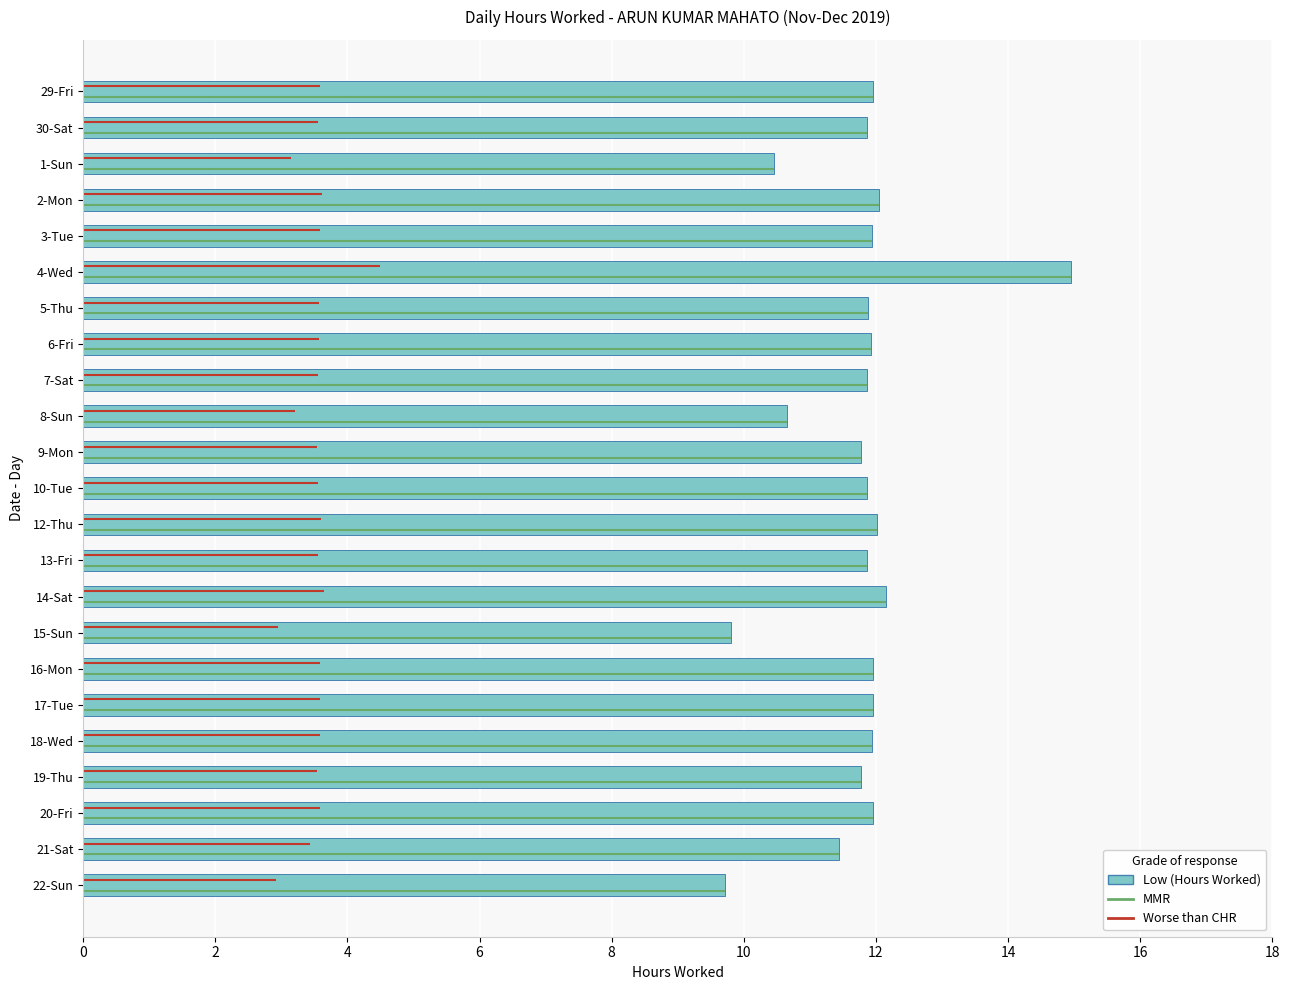

What is the value of the 14th bar from the top?

11.9